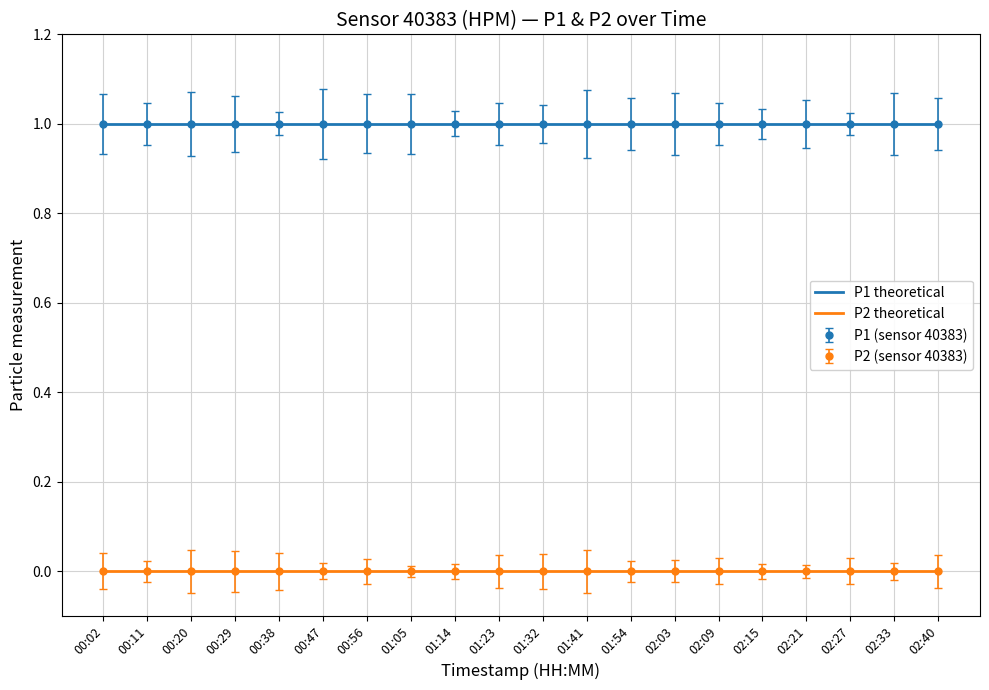

The value of P1 at 02:15 is 2. True or false?

False